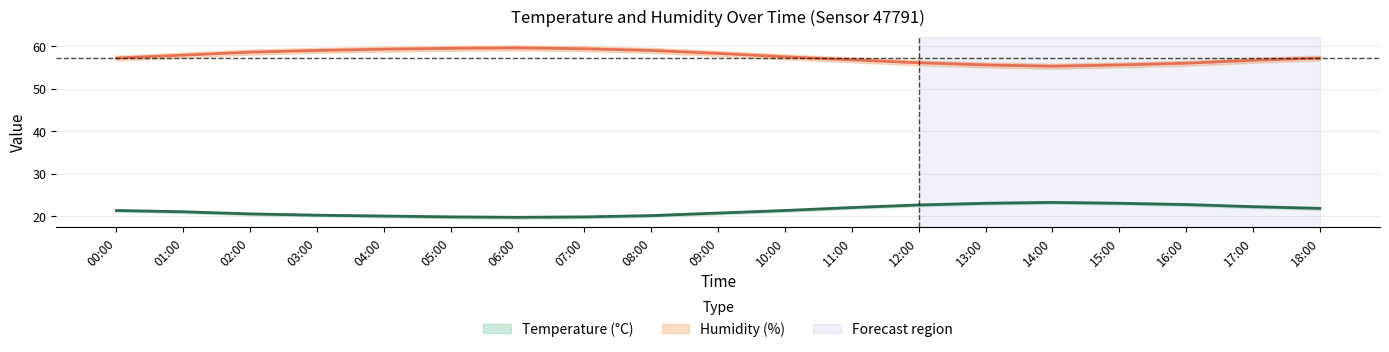

Where is temperature_lower nearest to the value 21?

00:00